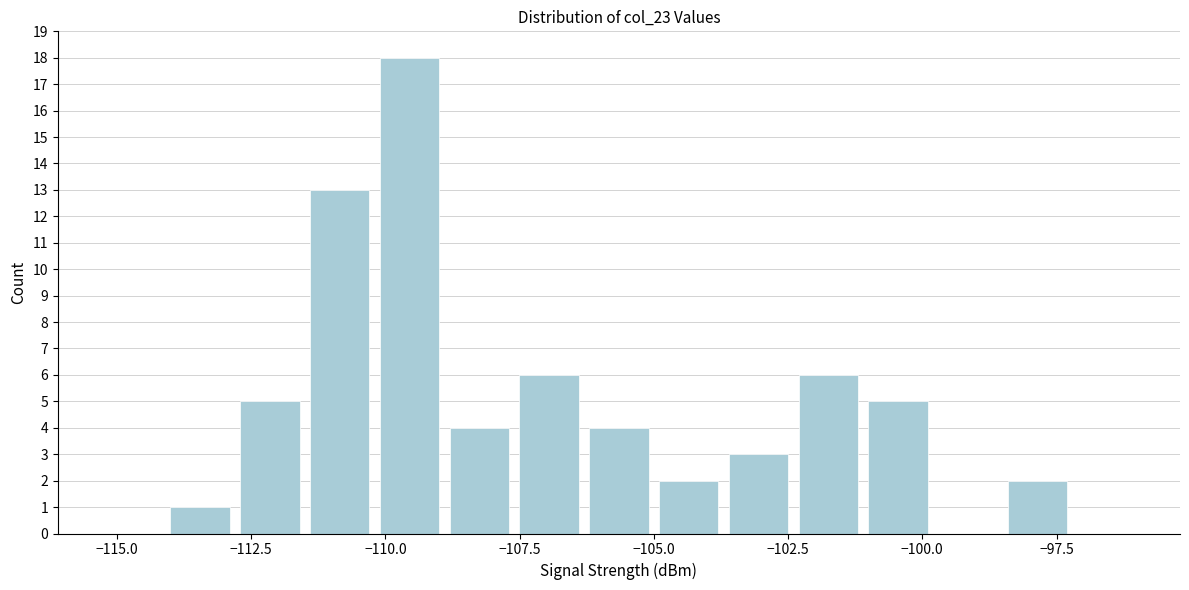

Around what value on the x-axis is the tallest bar? Give the approximate position of its centre, as read against the axis.

-109.5